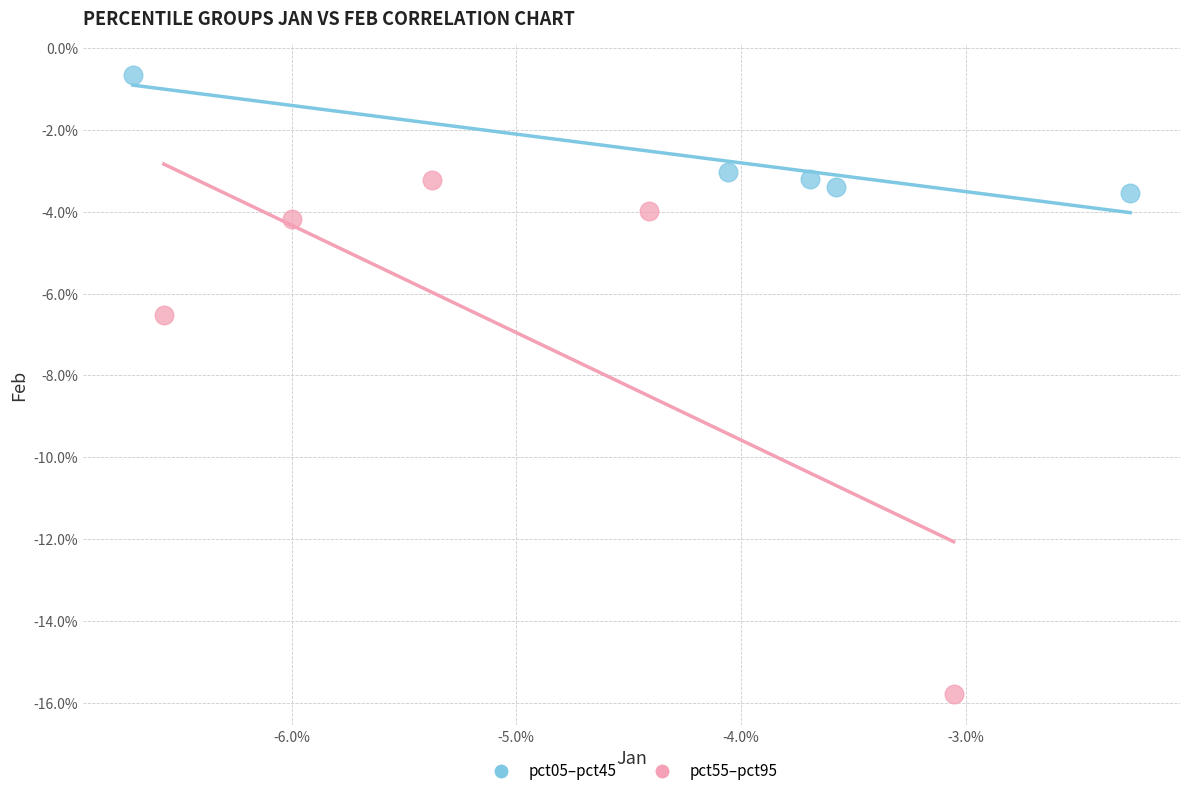

Which series has the widest spread of Y values?

pct55–pct95